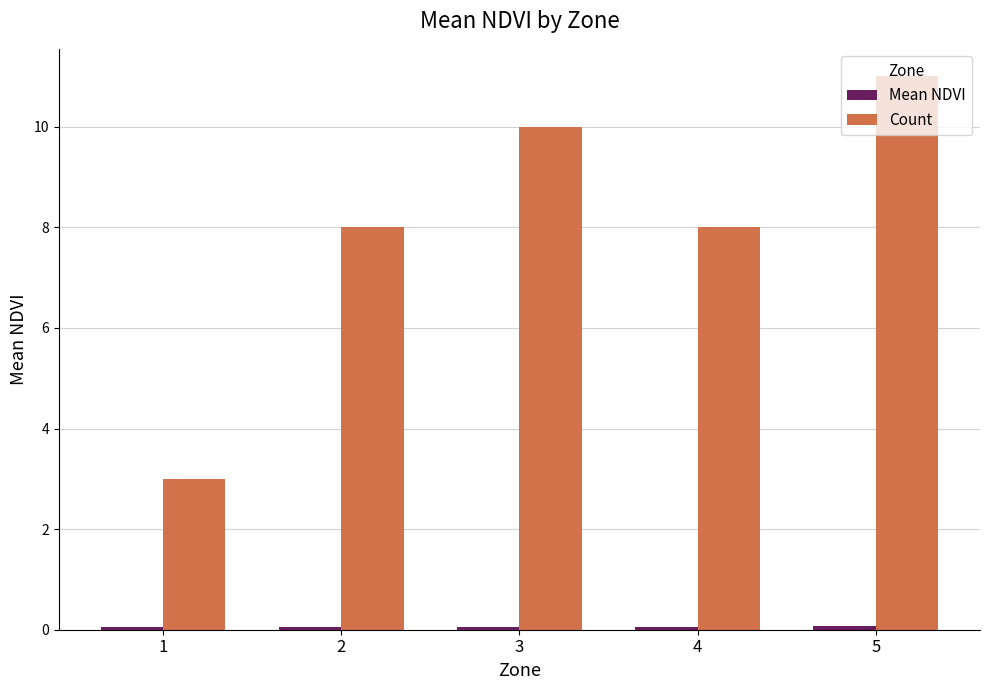

At which category does the chart reach its peak across all series?

5